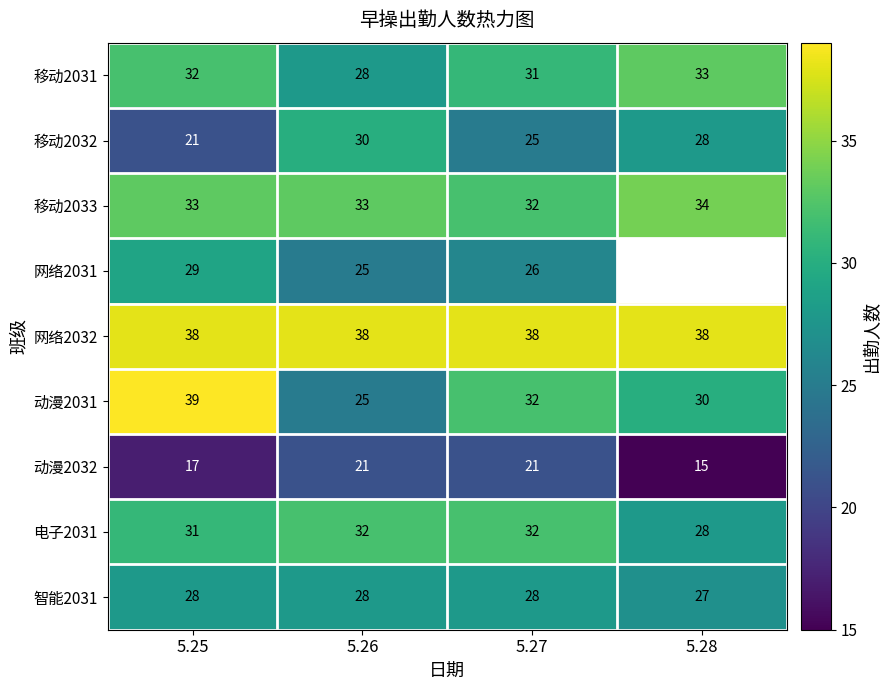

What is the total value across all series at 5.25?

268